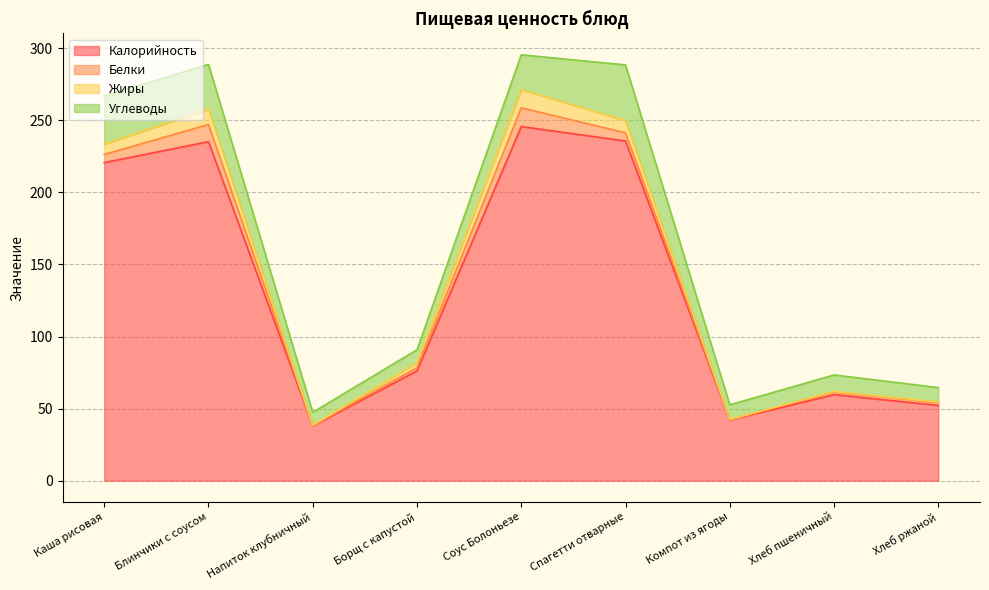

What is the label of the 1st point from the right?

Хлеб ржаной